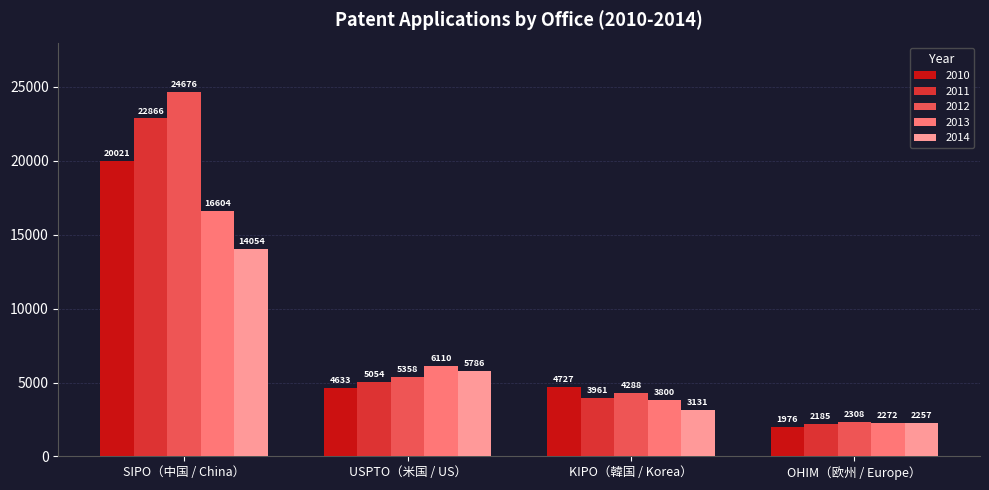

How many categories are shown in the chart?

4